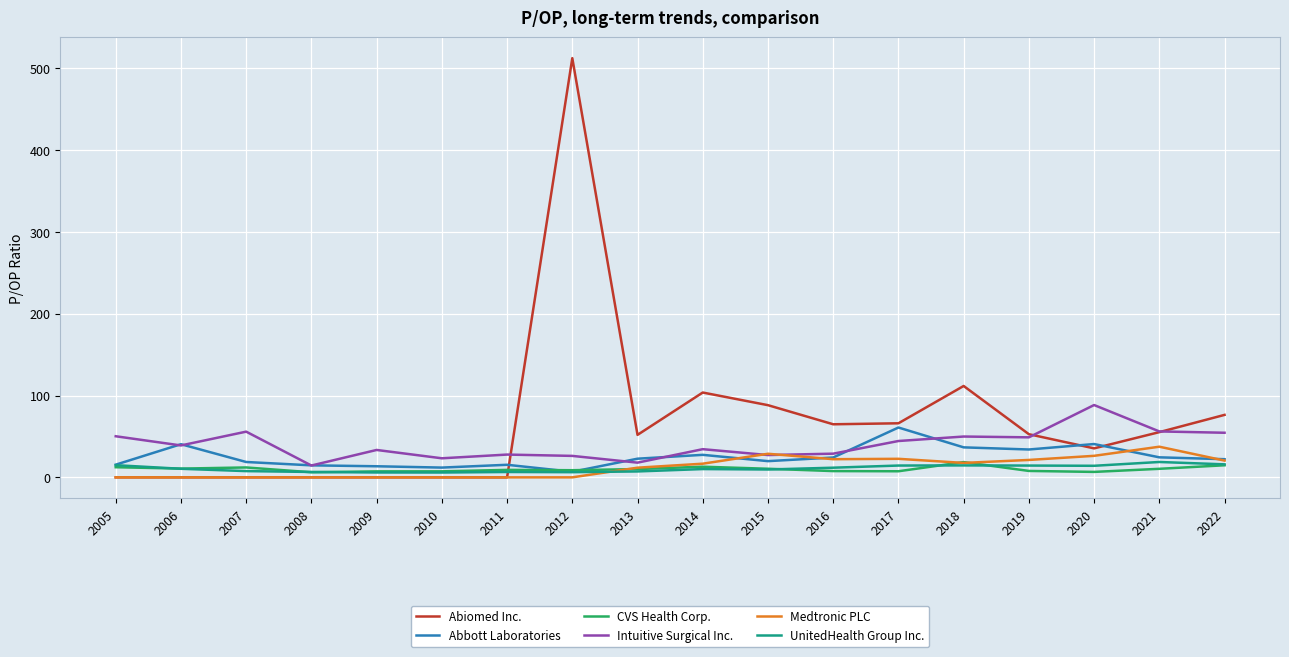

How many intersections are there between Intuitive Surgical Inc. and Abiomed Inc.?

3